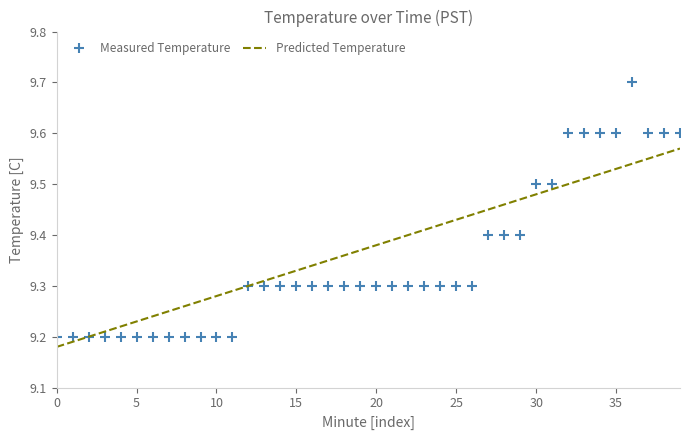

Rank the series at 25 from highest to lowest value.

Predicted Temperature, Measured Temperature